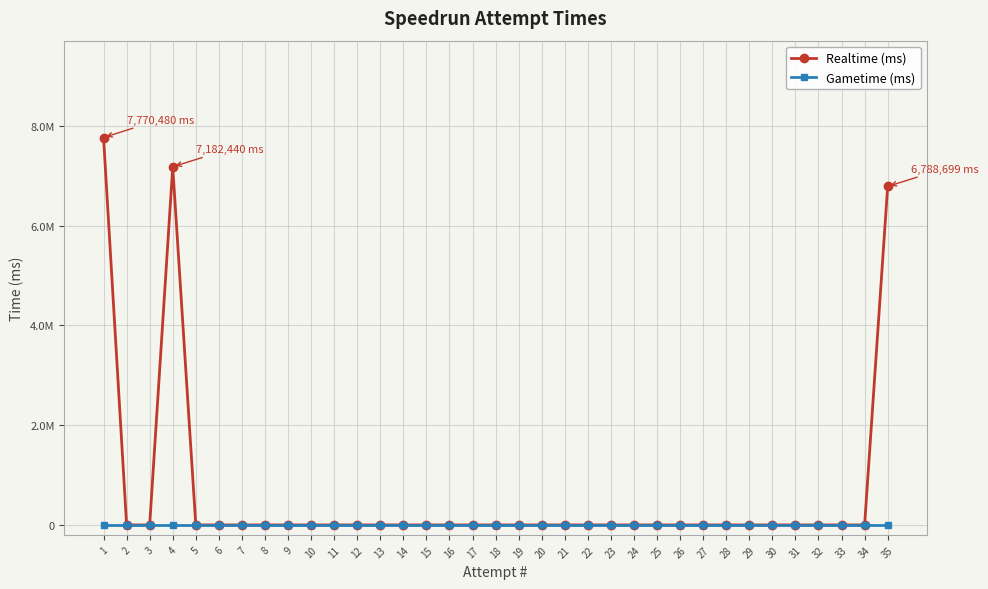

Reading left to right, transcribe all the data shown in this chart.

Realtime (ms): 1=7770480	2=0	3=0	4=7182440	5=0	6=0	7=0	8=0	9=0	10=0	11=0	12=0	13=0	14=0	15=0	16=0	17=0	18=0	19=0	20=0	21=0	22=0	23=0	24=0	25=0	26=0	27=0	28=0	29=0	30=0	31=0	32=0	33=0	34=0	35=6788699
Gametime (ms): 1=0	2=0	3=0	4=0	5=0	6=0	7=0	8=0	9=0	10=0	11=0	12=0	13=0	14=0	15=0	16=0	17=0	18=0	19=0	20=0	21=0	22=0	23=0	24=0	25=0	26=0	27=0	28=0	29=0	30=0	31=0	32=0	33=0	34=0	35=0